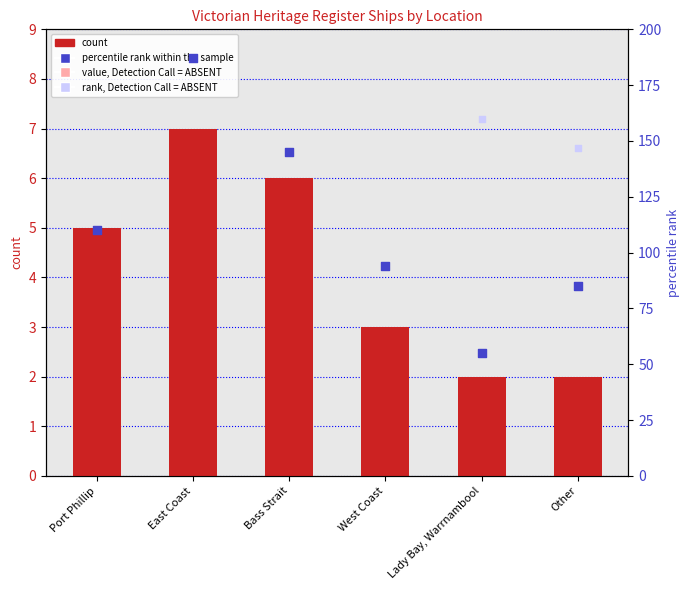

At which category is the sum across all series the highest?

East Coast